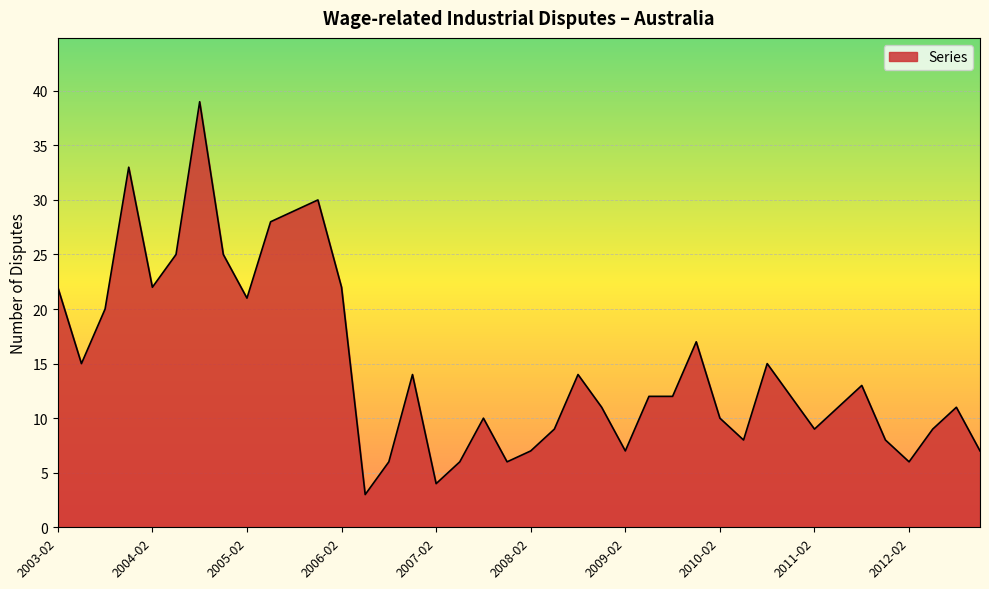

What is the smallest value displayed?

3